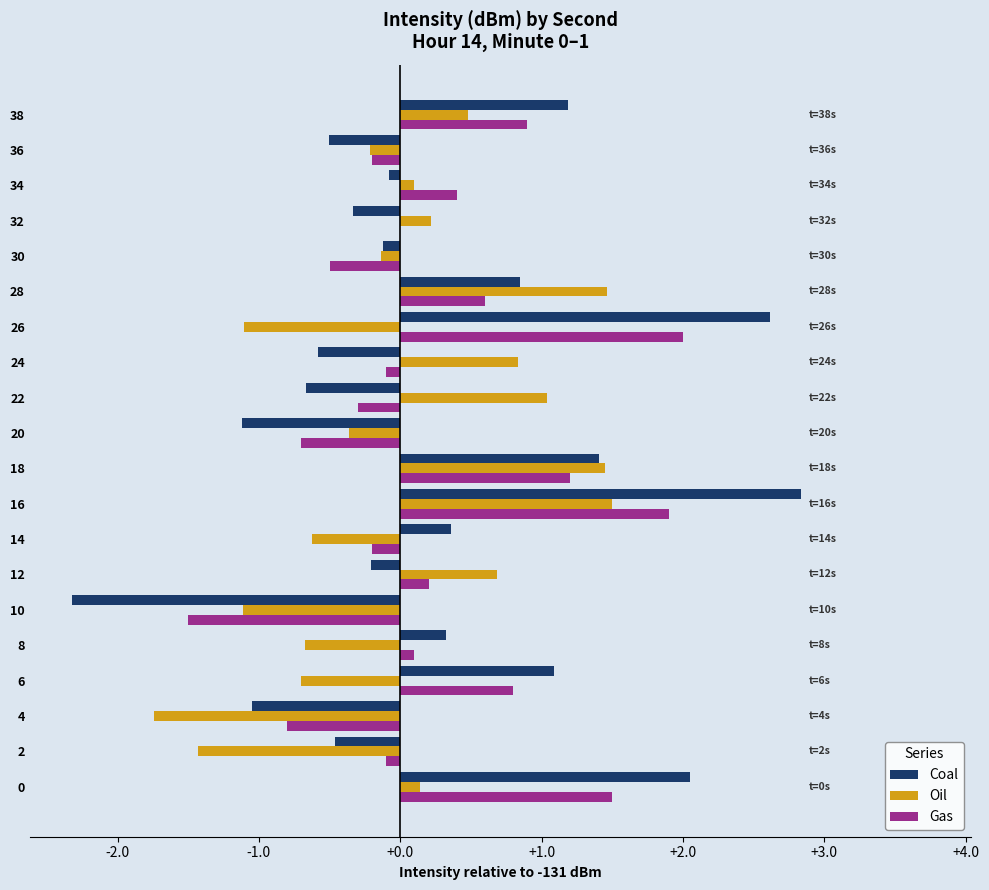

Which category has the highest value across all series?

16